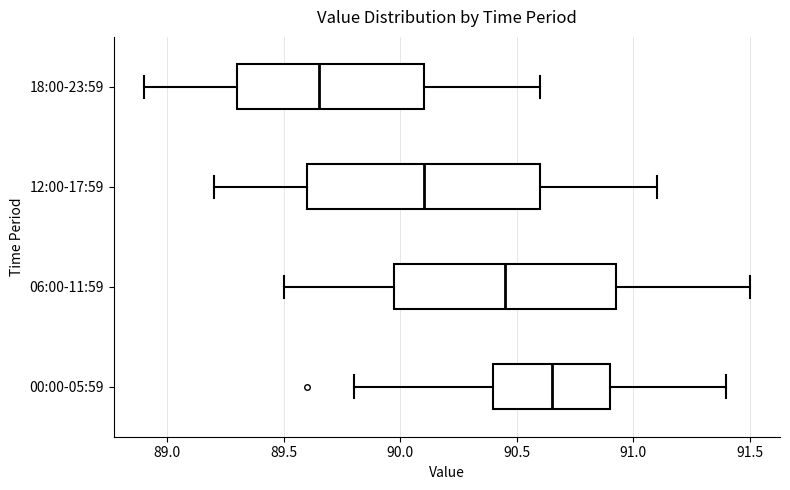

Which box has the furthest to the left median line?

18:00-23:59